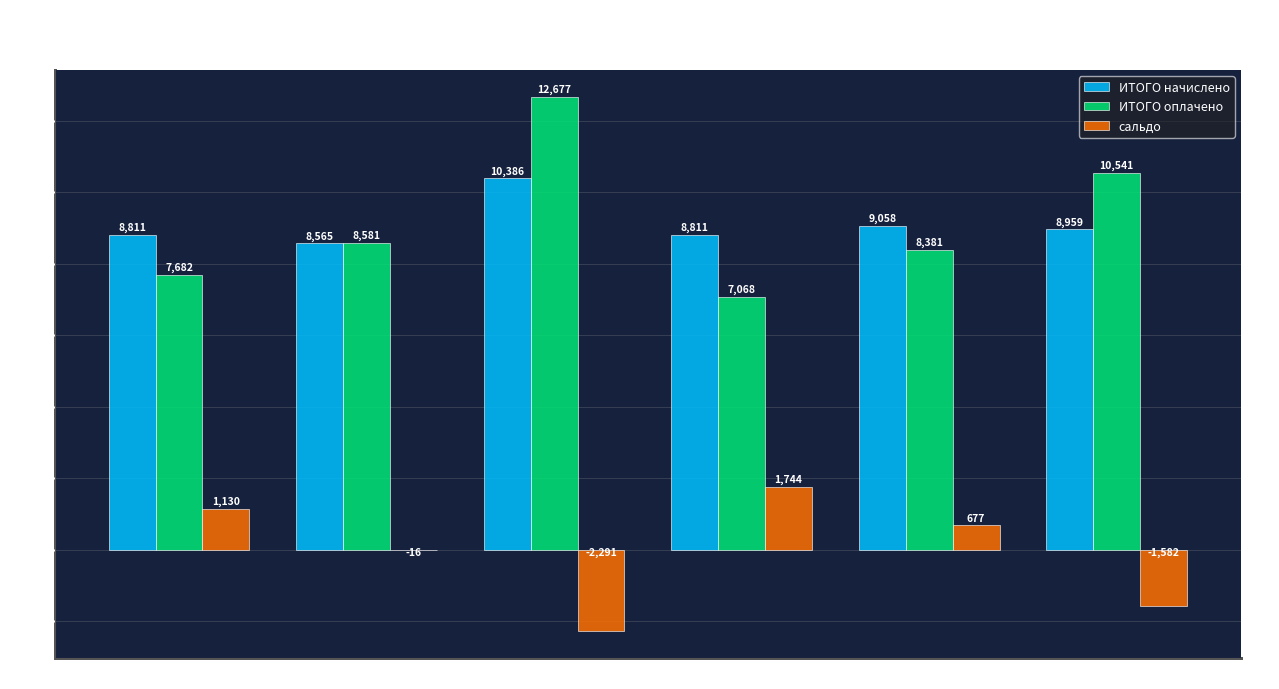

What is the approximate value of ИТОГО оплачено at март?

12676.9